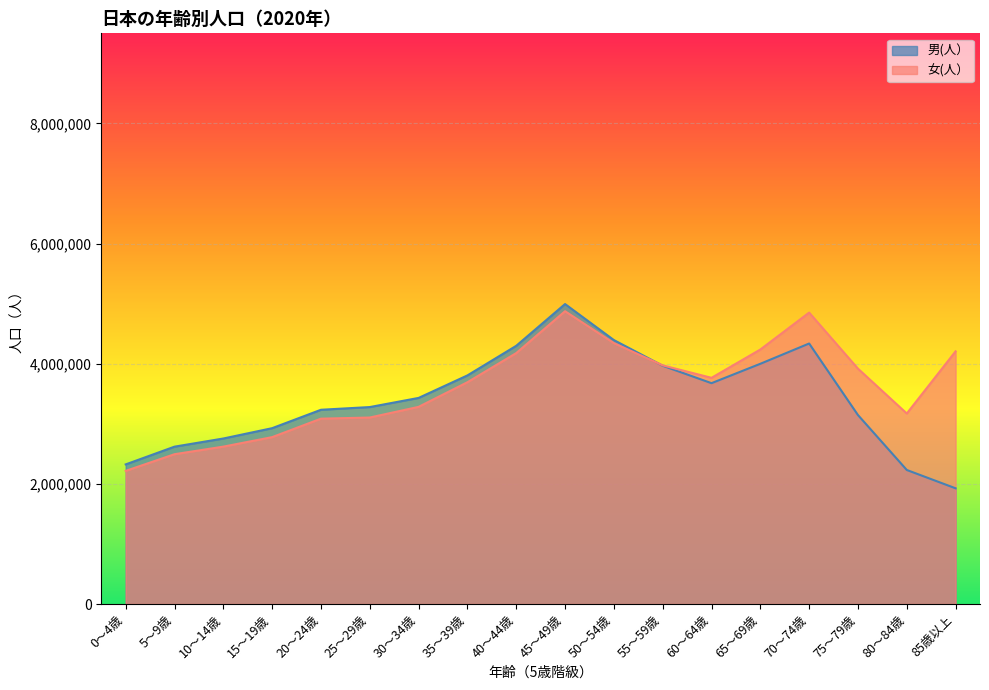

Reading right to left, list all the values displayed in this chart.

男(人）: 85歳以上=1926740	80～84歳=2231780	75～79歳=3146183	70～74歳=4336923	65～69歳=3999342	60～64歳=3676742	55～59歳=3966900	50～54歳=4394401	45～49歳=4993896	40～44歳=4298675	35～39歳=3805952	30～34歳=3431250	25～29歳=3279149	20～24歳=3233994	15～19歳=2927618	10～14歳=2755578	5～9歳=2619882	0～4歳=2324576
女(人）: 85歳以上=4206658	80～84歳=3172005	75～79歳=3918442	70～74歳=4851627	65～69歳=4236932	60～64歳=3765650	55～59歳=3973232	50～54歳=4343678	45～49歳=4874558	40～44歳=4177569	35～39歳=3692423	30～34歳=3282523	25～29歳=3105002	20～24歳=3085965	15～19歳=2778688	10～14歳=2620489	5～9歳=2494293	0～4歳=2216784